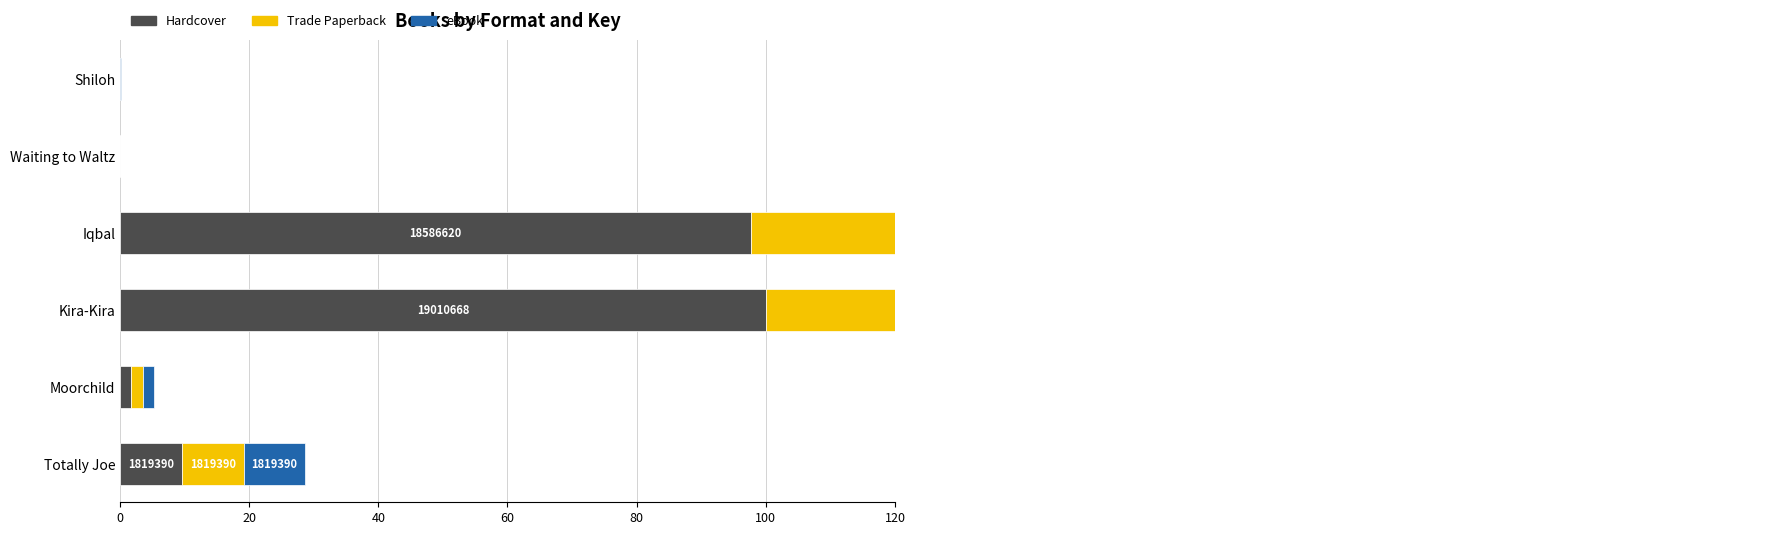

What is the average value of the Hardcover series?

34.9